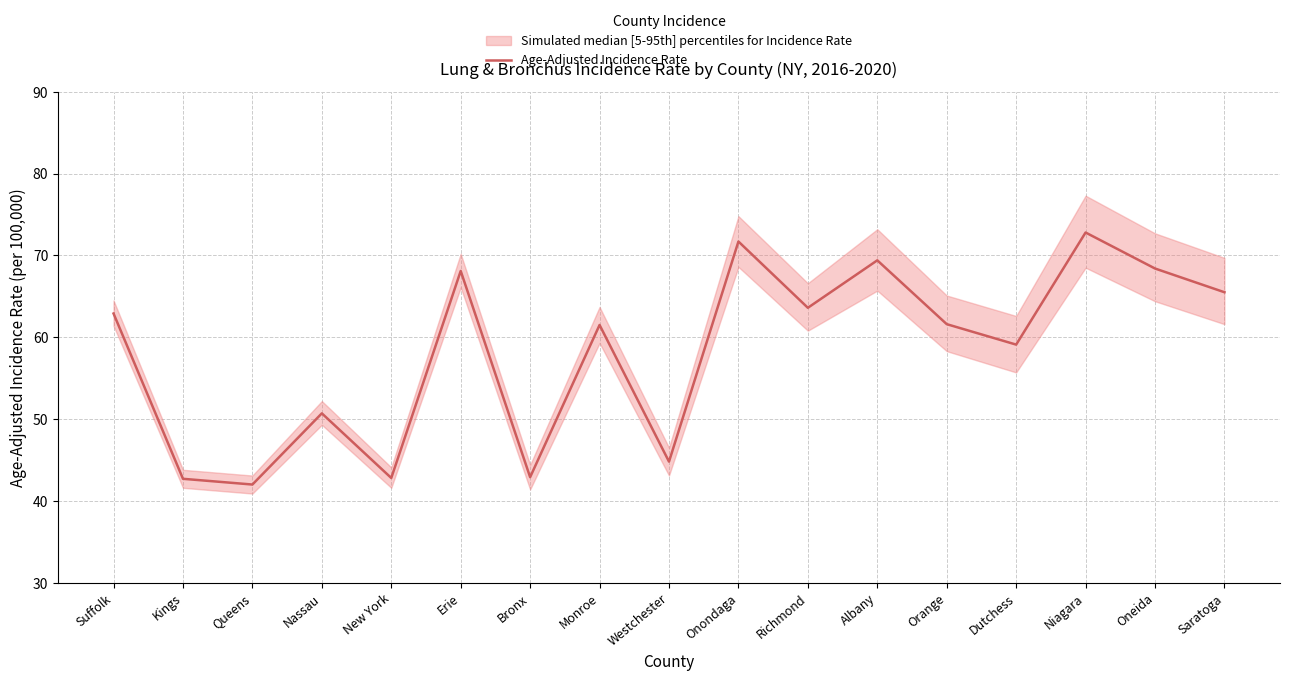

How many points are higher than both their immediate neighbors (excluding endpoints)?

6